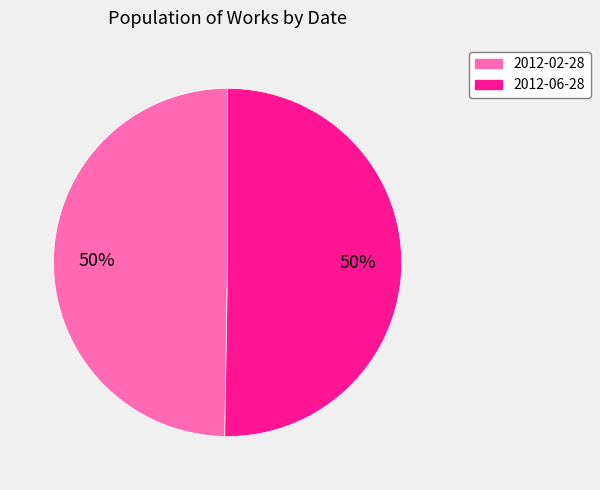

Is the sum of 2012-06-28 and 2012-02-28 greater than half?

Yes